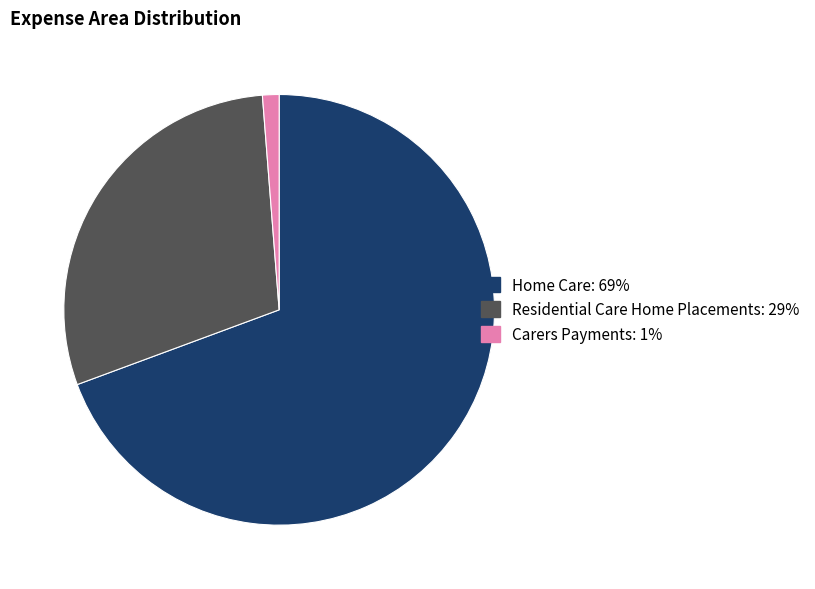

Is there any slice that represents more than half of the pie?

Yes